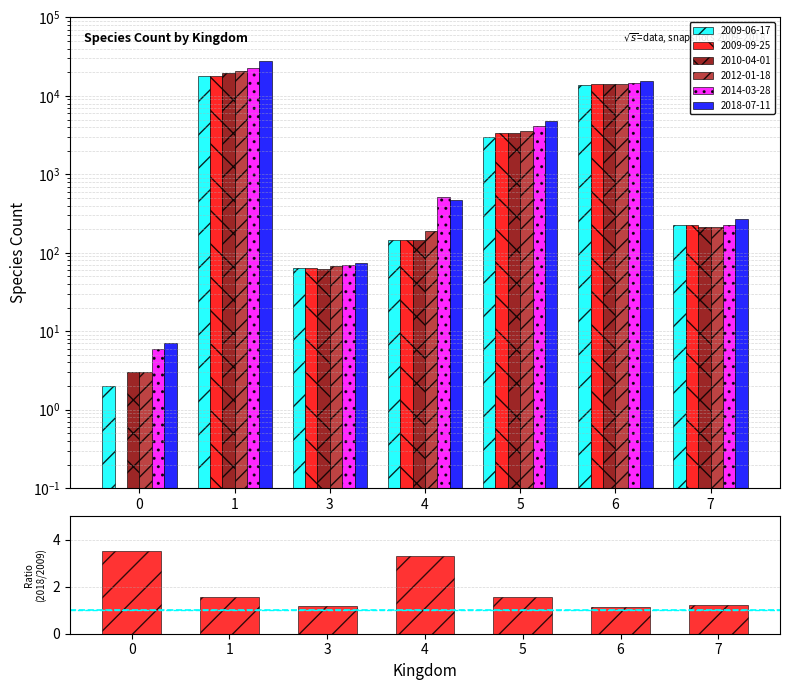

Approximately how many times larger is the value at 0 compared to 5?

2.2